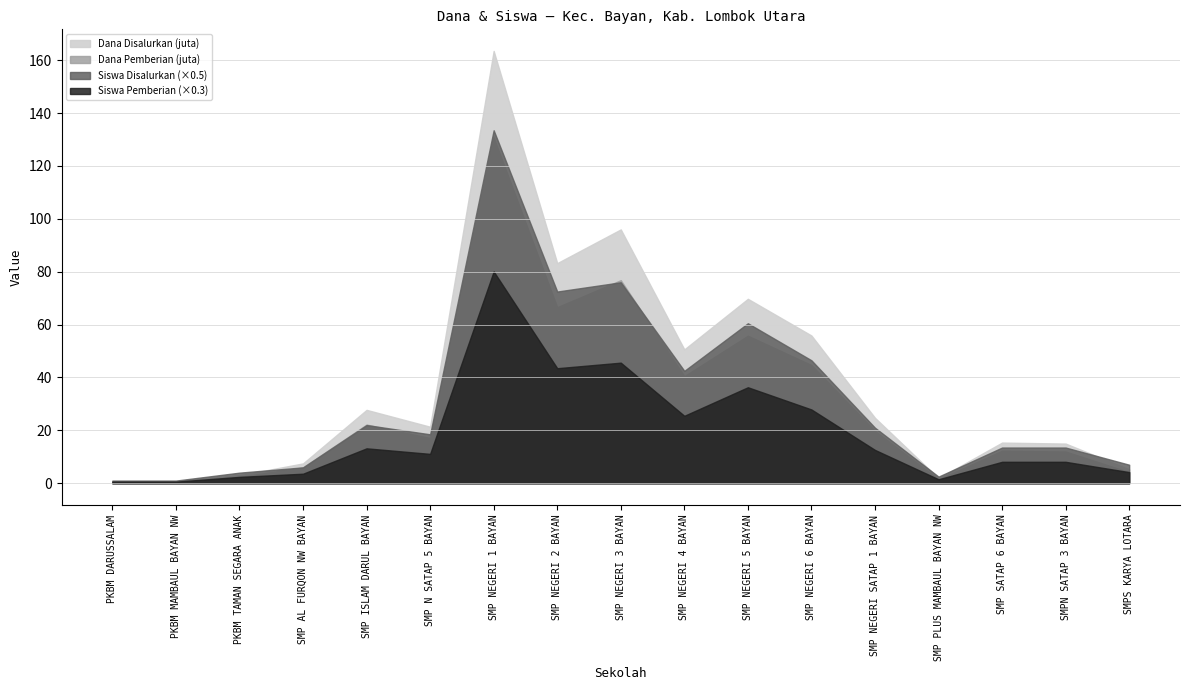

Rank the series by their maximum value, from highest to lowest.

Dana Disalurkan, Dana Pemberian, Siswa Disalurkan, Siswa Pemberian